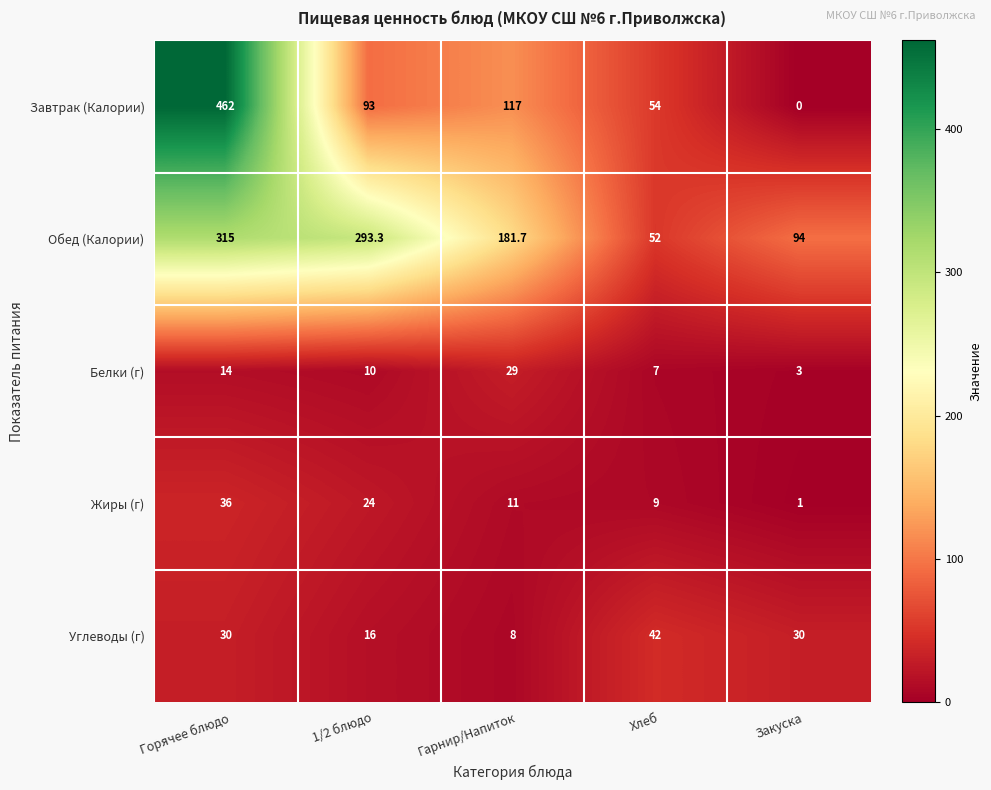

At which category is the sum across all series the highest?

Горячее блюдо